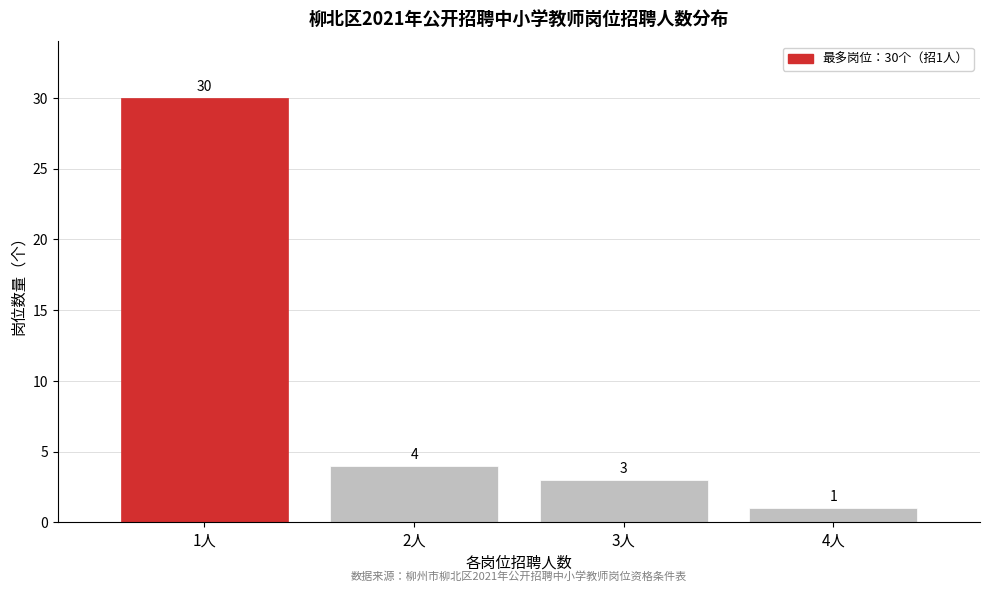

Reading right to left, transcribe all the data shown in this chart.

4人=1	3人=3	2人=4	1人=30